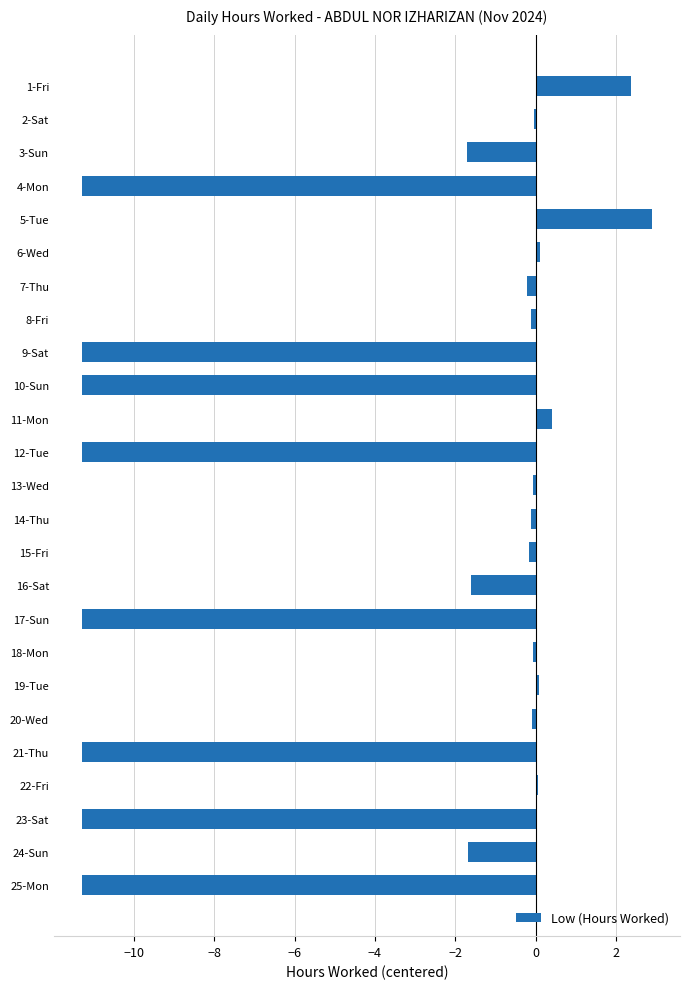

What is the minimum value shown in the chart?

-11.3